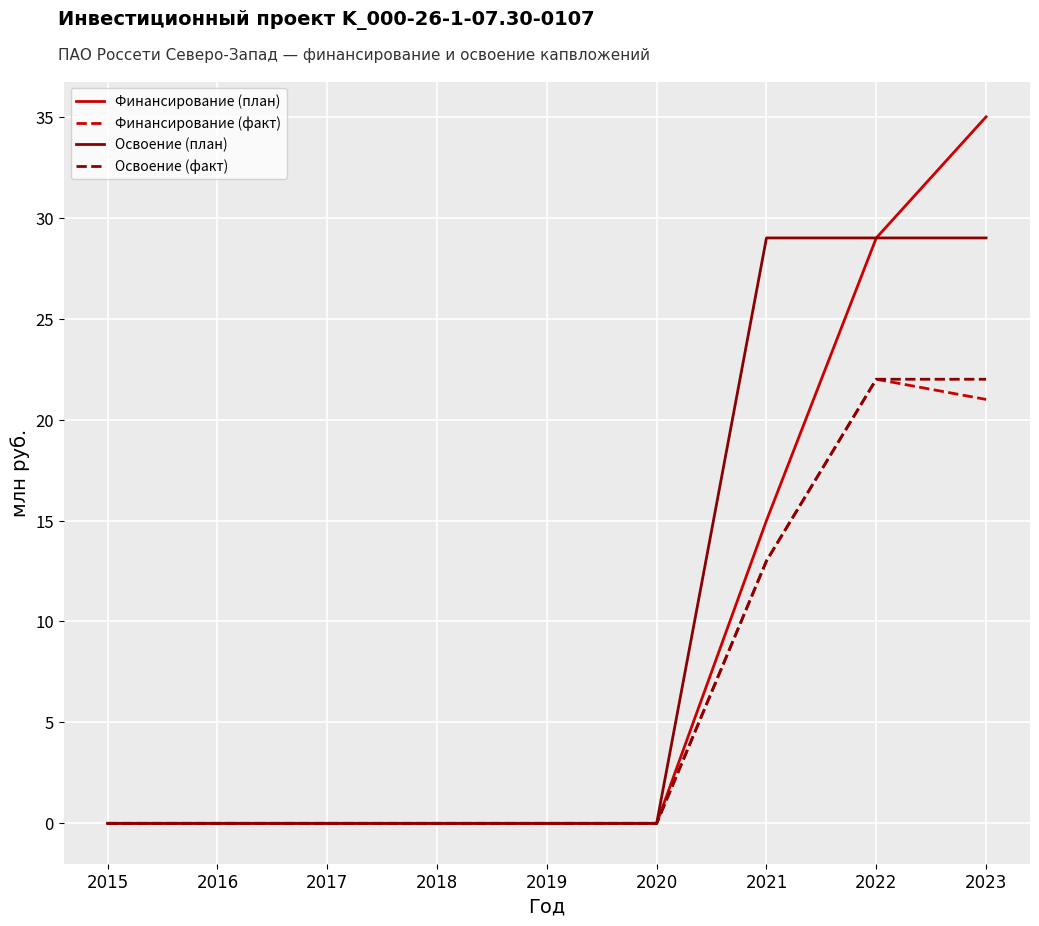

Which series changed the most between 2020 and 2023?

Финансирование (план)